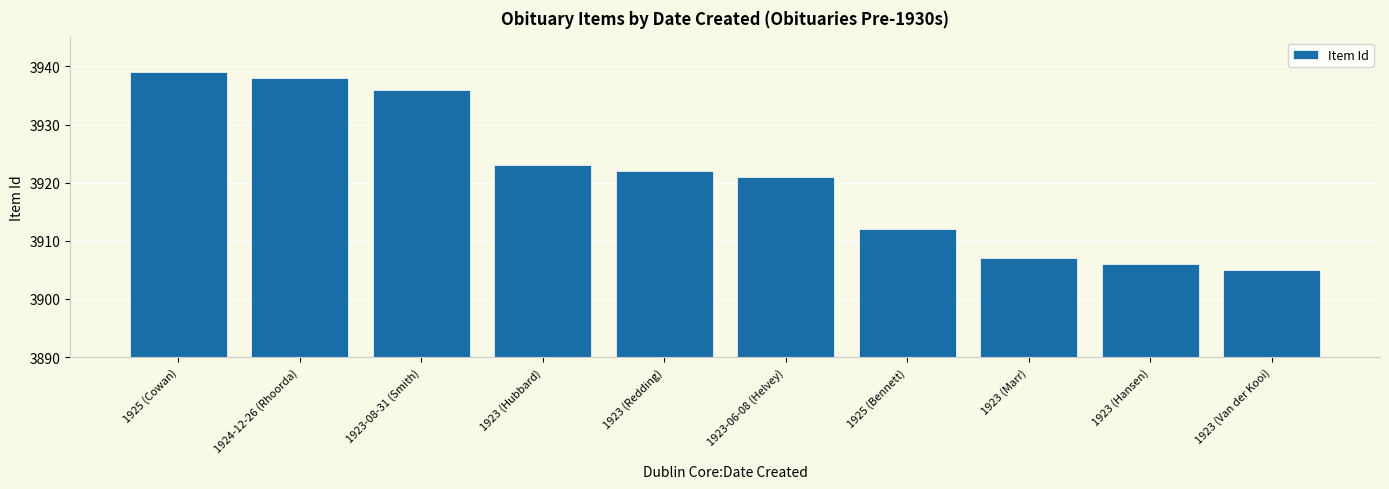

Reading left to right, extract all data points from this chart.

1925 (Cowan)=3939	1924-12-26 (Rhoorda)=3938	1923-08-31 (Smith)=3936	1923 (Hubbard)=3923	1923 (Redding)=3922	1923-06-08 (Helvey)=3921	1925 (Bennett)=3912	1923 (Marr)=3907	1923 (Hansen)=3906	1923 (Van der Kooi)=3905